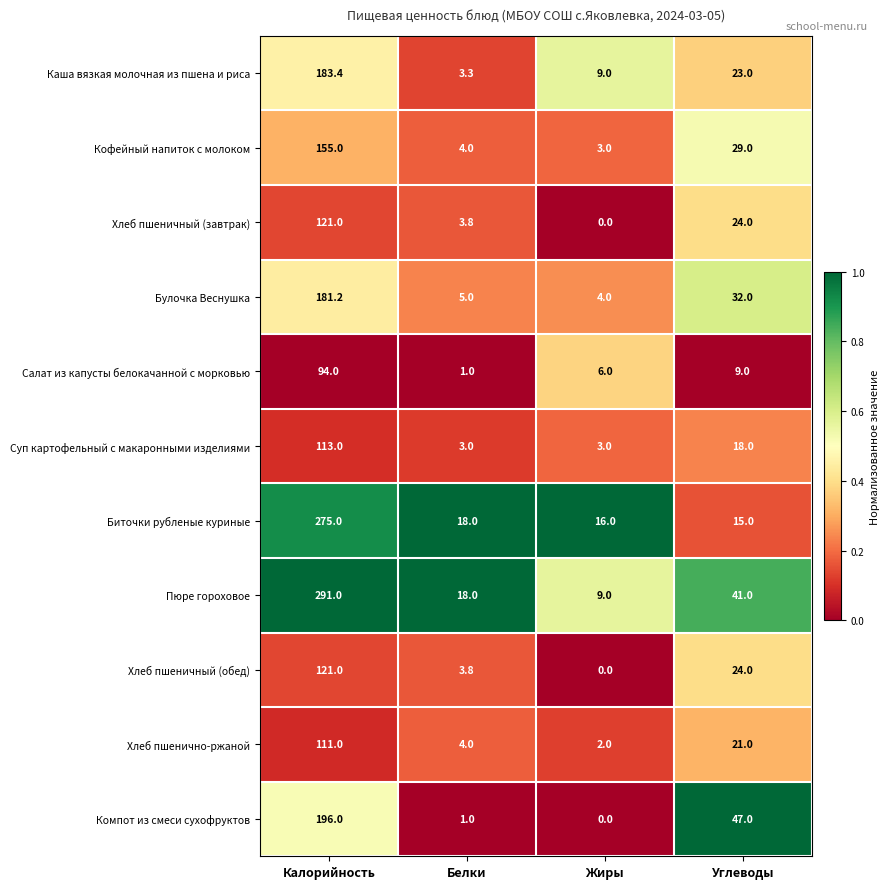

Where does the Булочка Веснушка series first go above 32?

Калорийность